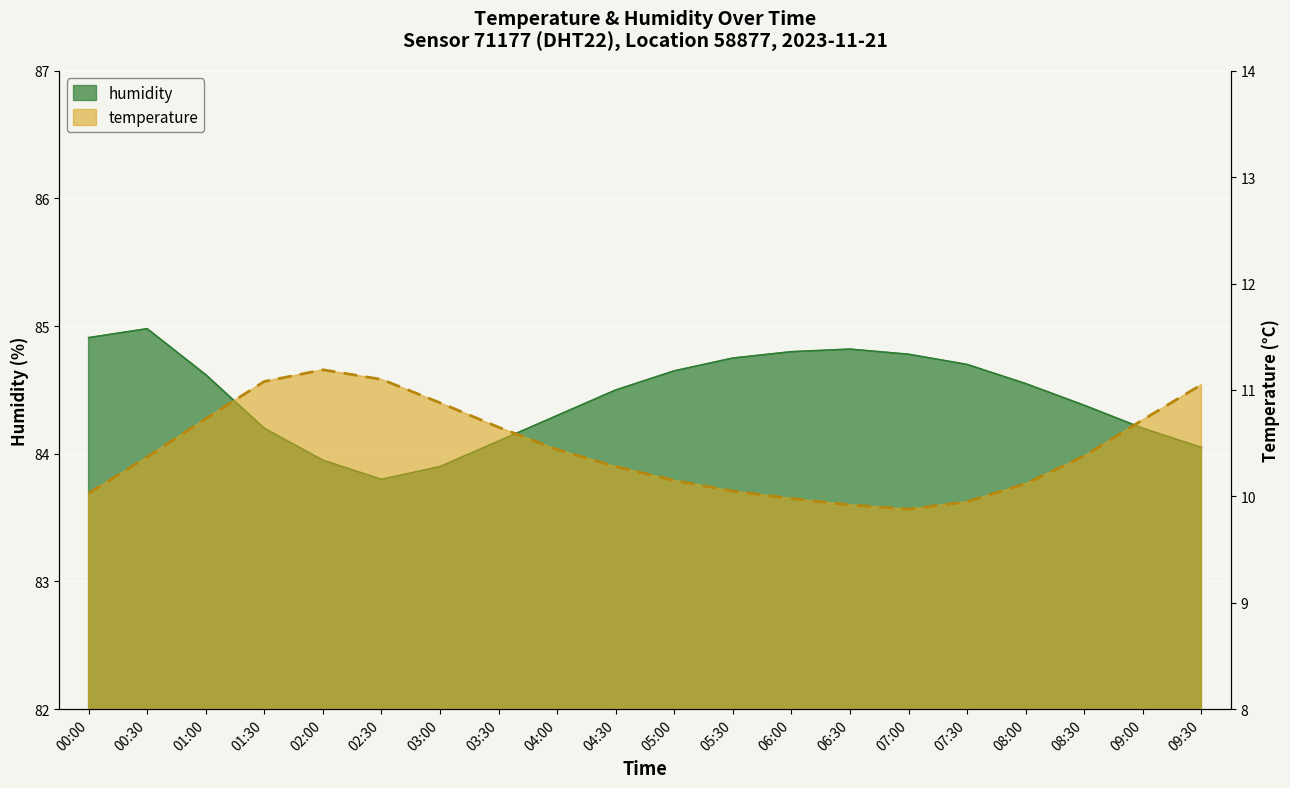

How many lines are shown in the chart?

2